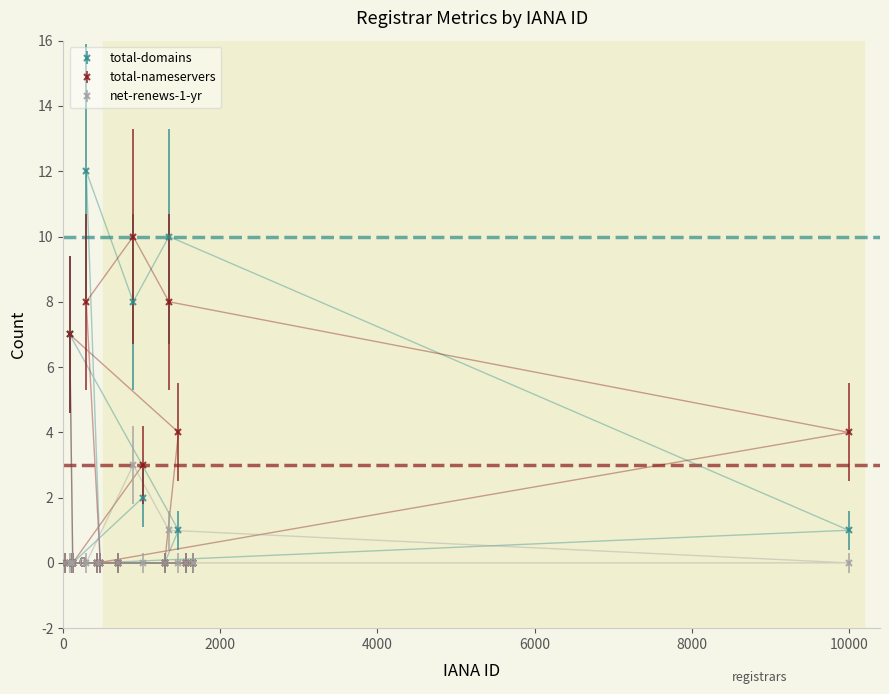

True or false: net-renews-1-yr and total-nameservers intersect in this chart.

False